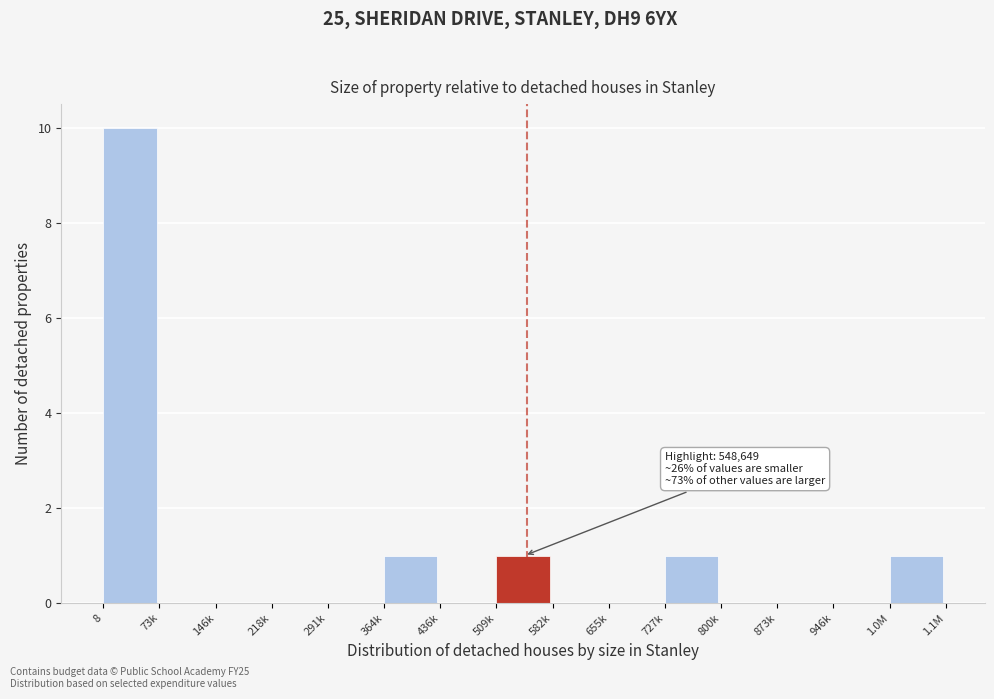

Reading left to right, list all the values displayed in this chart.

8=10	73k=0	146k=0	218k=0	291k=0	364k=1	436k=0	509k=1	582k=0	655k=0	727k=1	800k=0	873k=0	946k=0	1.0M=1